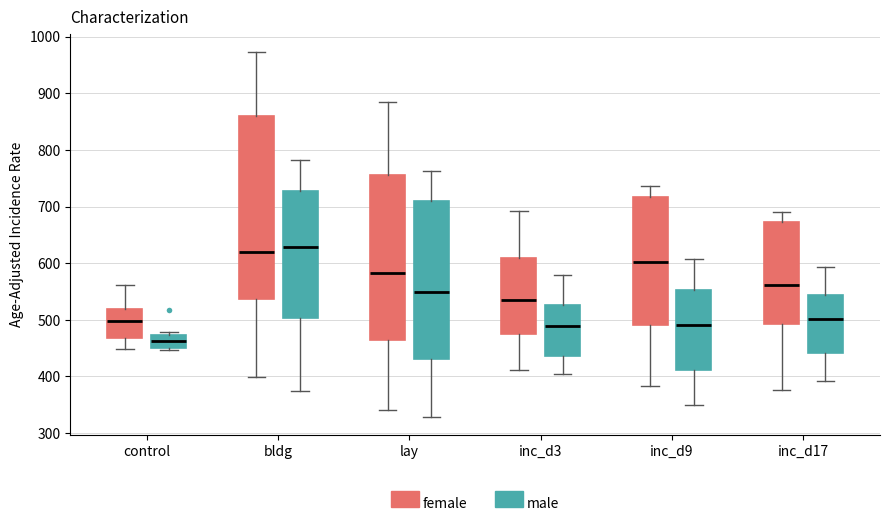

Which box's median line is the lowest?

control (male)